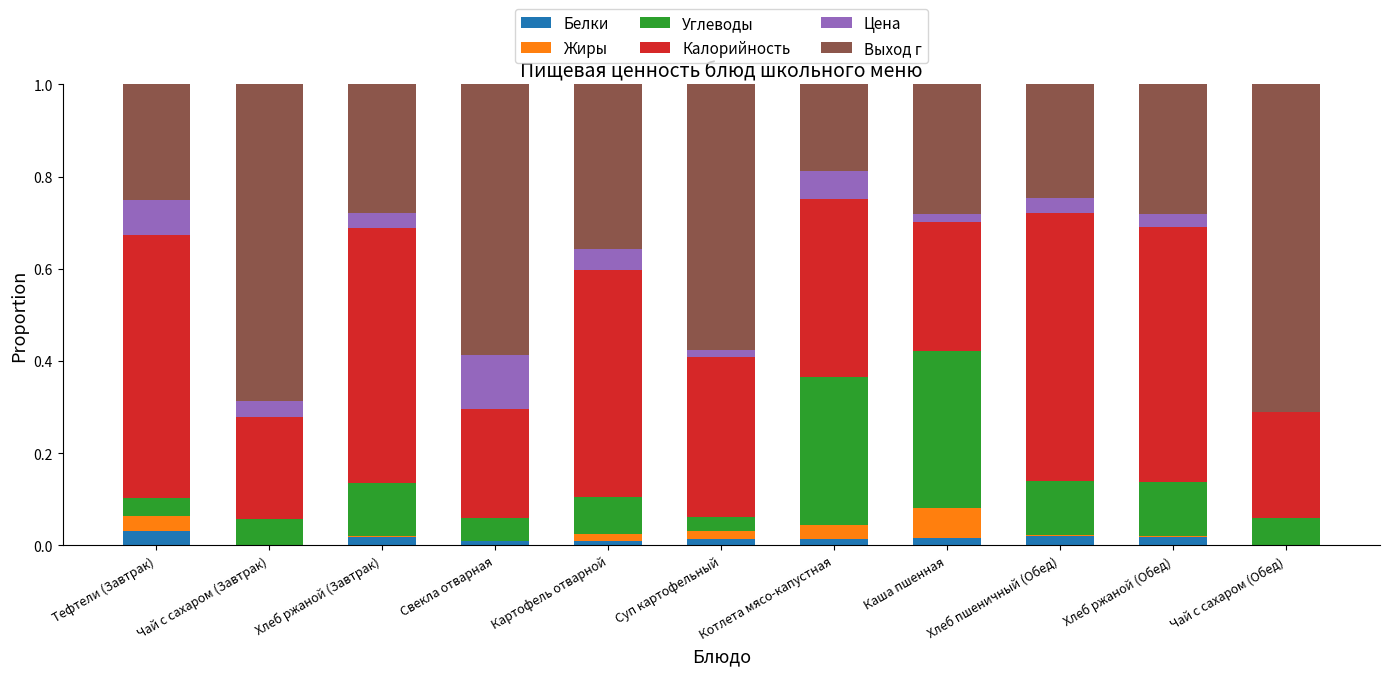

Between Свекла отварная and Чай с сахаром (Завтрак), which is larger?

Свекла отварная